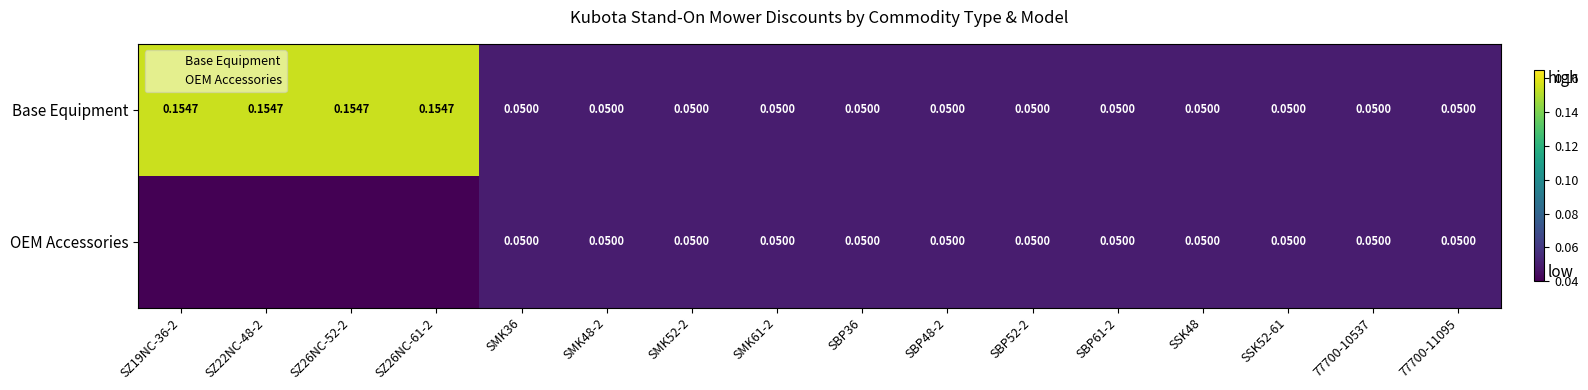

What is the sum of the Base Equipment values at 77700-10537 and SZ19NC-36-2?

0.2